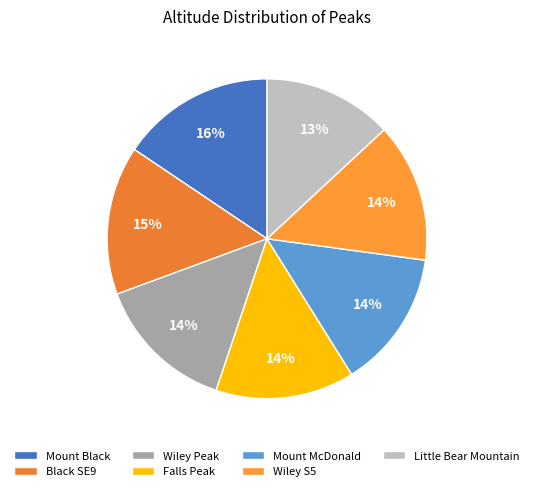

Rank the categories by value from lowest to highest.

Little Bear Mountain, Mount McDonald, Falls Peak, Wiley S5, Wiley Peak, Black SE9, Mount Black